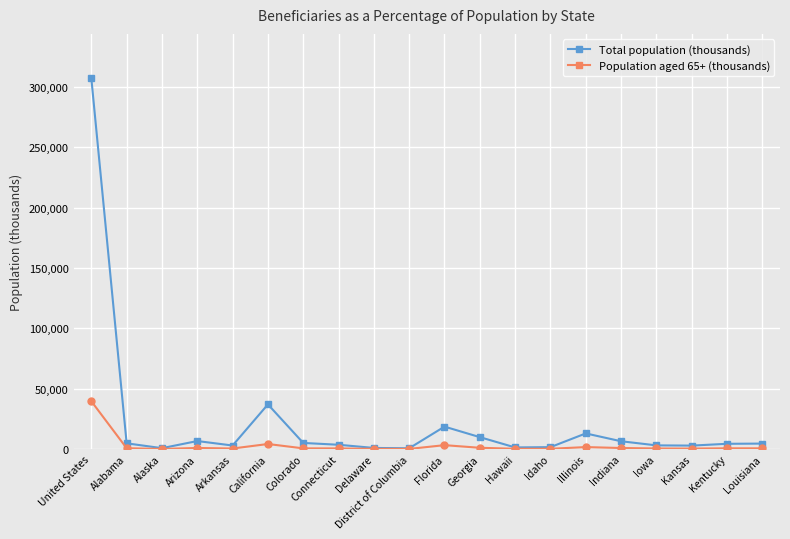

List the series in order of their overall mean, highest first.

Total population (thousands), Population aged 65+ (thousands)